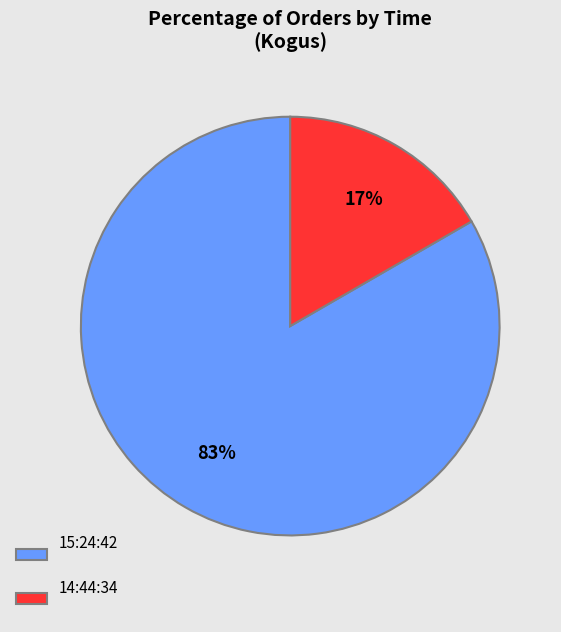

What is the smallest slice in the pie chart?

14:44:34